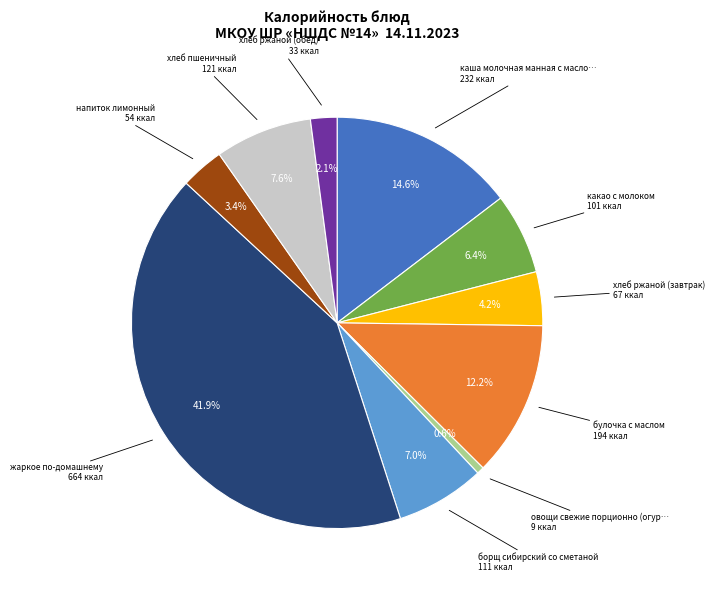

Is there a majority slice in this chart?

No